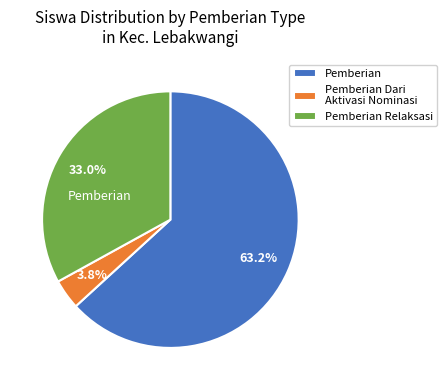

Rank the categories by value from highest to lowest.

Pemberian, Pemberian Relaksasi, Pemberian Dari Aktivasi Nominasi